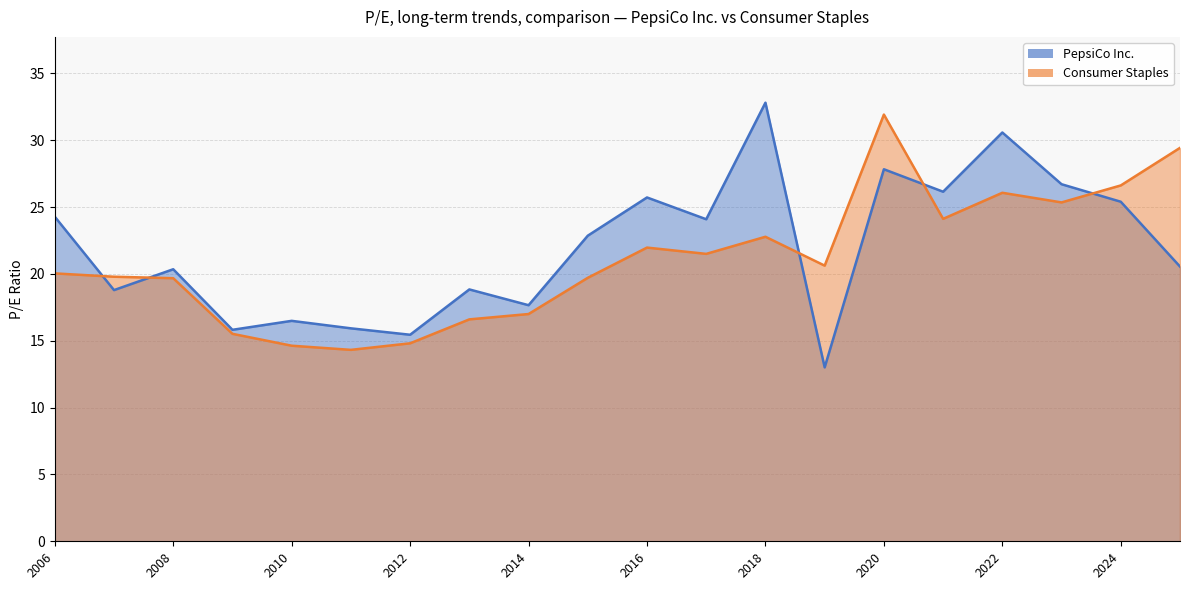

Is it true that PepsiCo Inc. equals 16.5 at 2010-02-22?

True